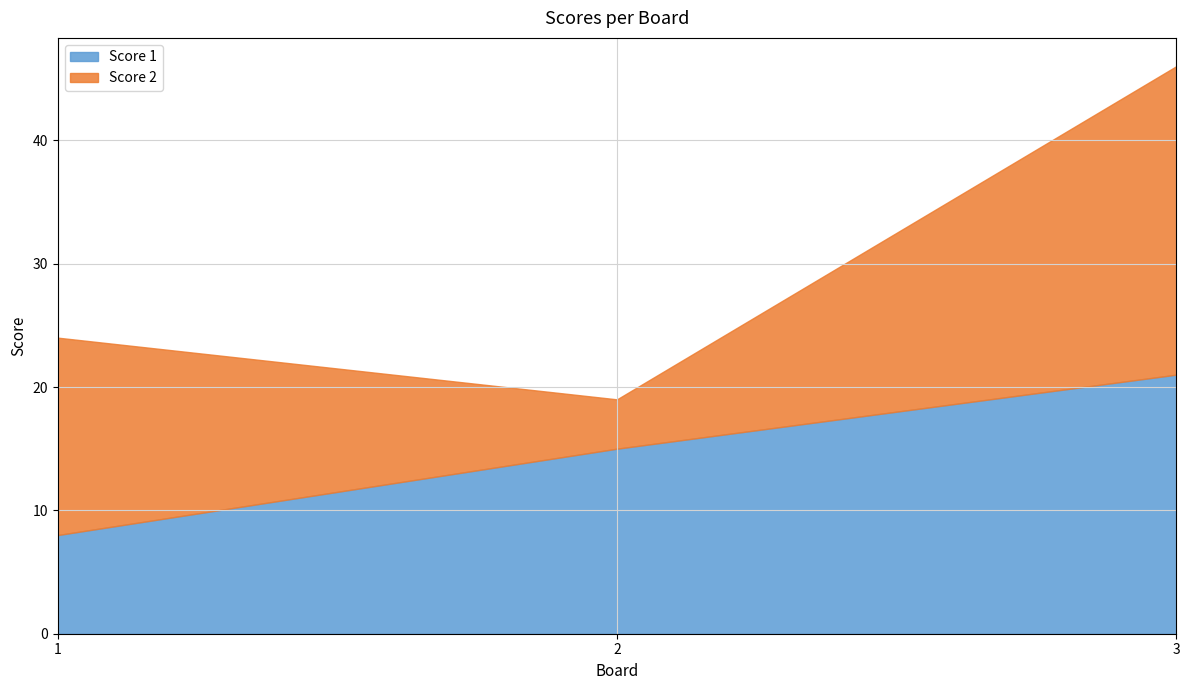

Read the Score 1 value at 1, to the nearest 10.

10